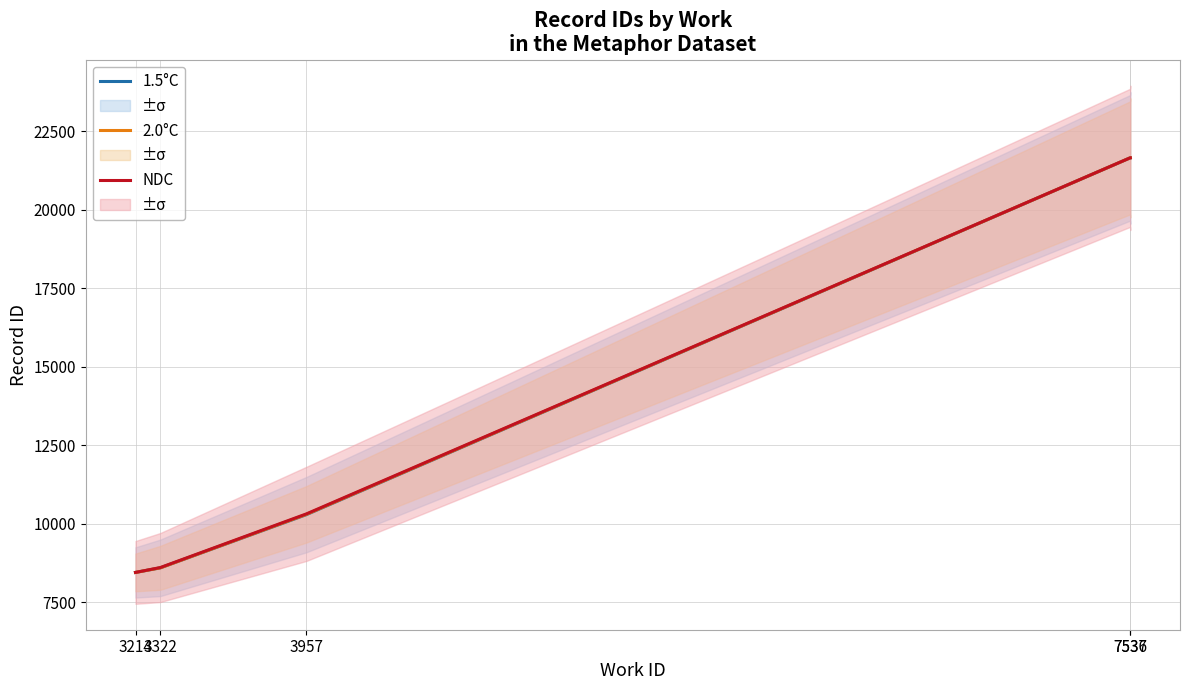

Rank the series by their maximum value, from lowest to highest.

1.5°C, 2.0°C, NDC